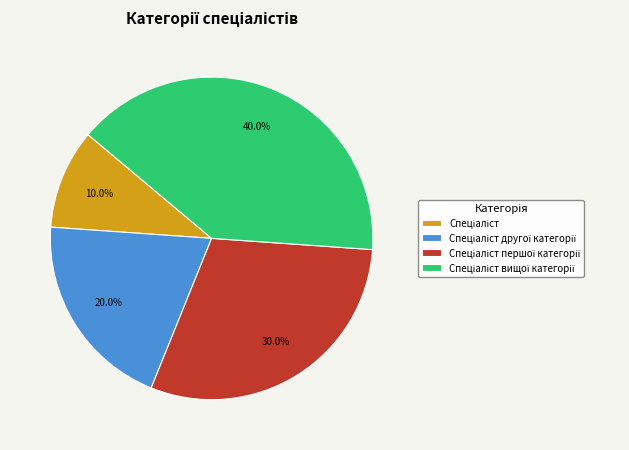

Is there any slice that represents more than half of the pie?

No